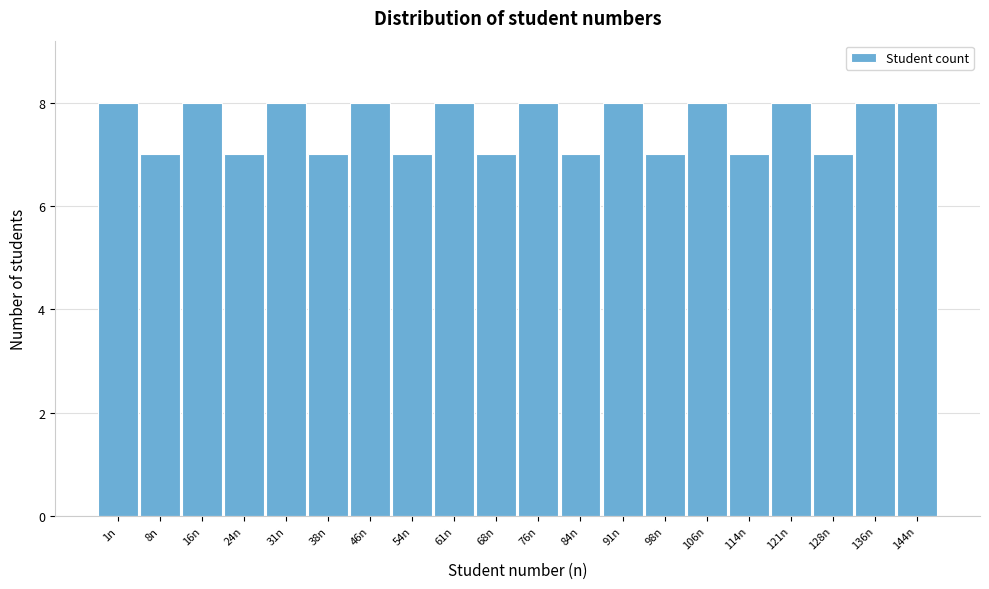

Reading right to left, transcribe all the data shown in this chart.

144n=8	136n=8	128n=7	121n=8	114n=7	106n=8	98n=7	91n=8	84n=7	76n=8	68n=7	61n=8	54n=7	46n=8	38n=7	31n=8	24n=7	16n=8	8n=7	1n=8